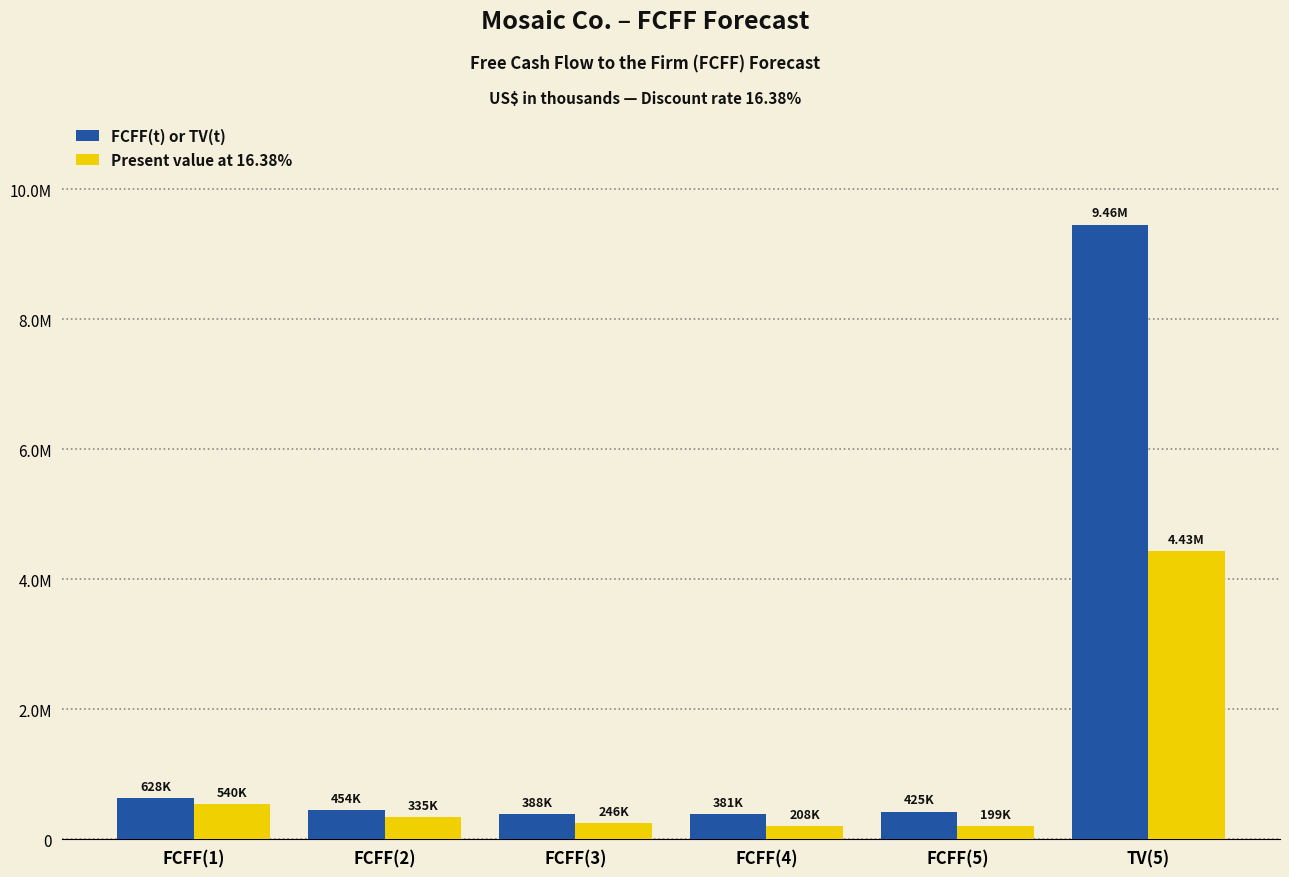

What is the label of the 1st bar from the right?

TV(5)